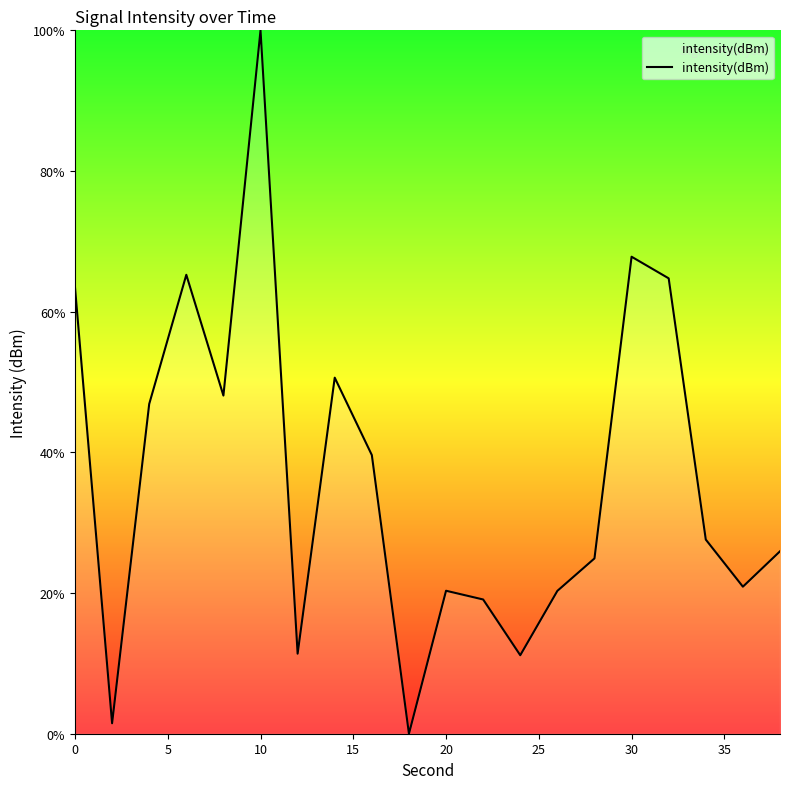

How many positive values are there?

19